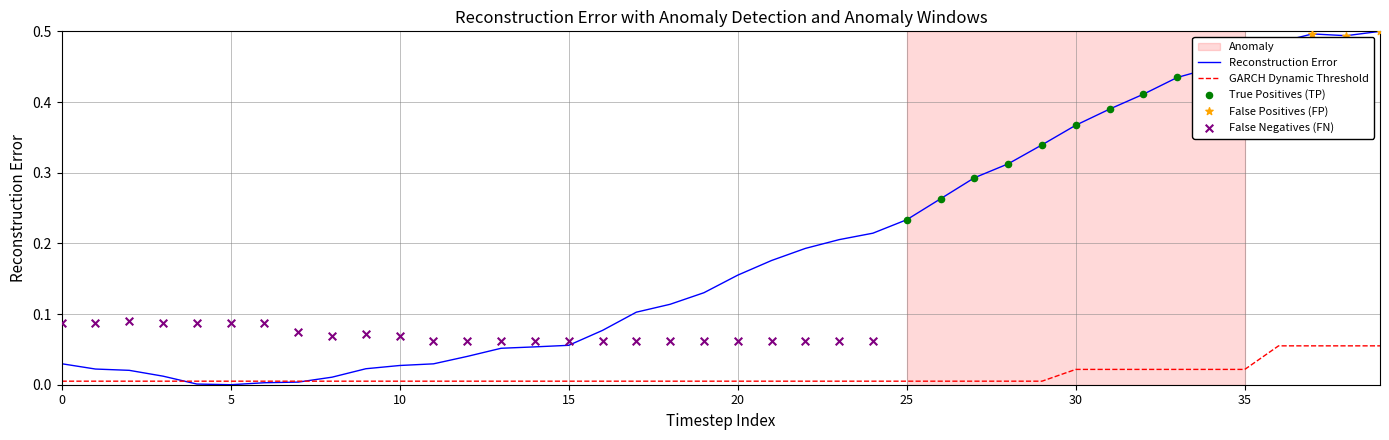

At how many categories does at least one series exceed 0?

40